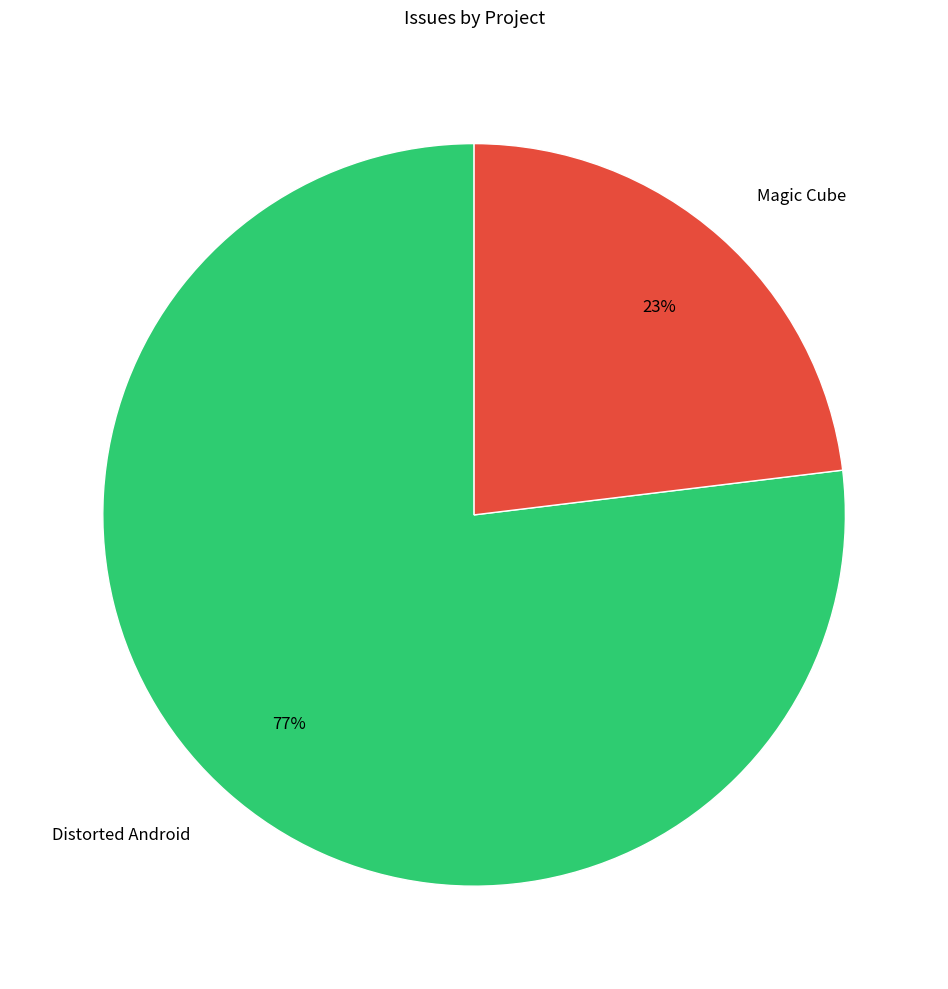

How many segments does this pie chart have?

2